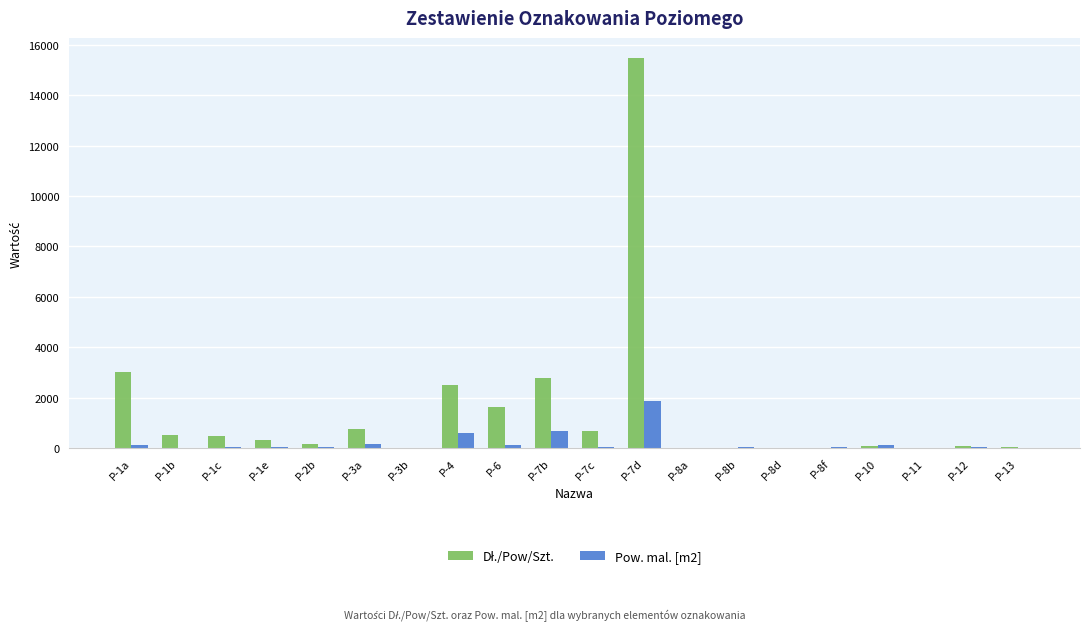

At which category is the sum across all series the highest?

P-7d